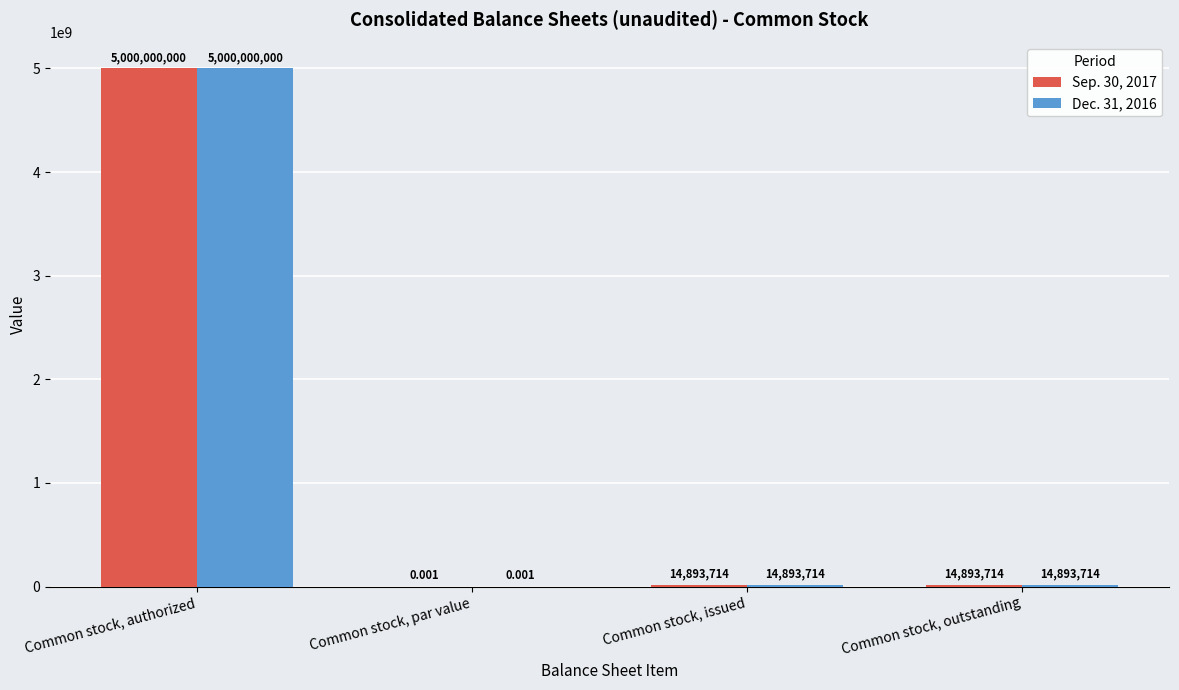

At which category is the sum across all series the highest?

Common stock, authorized